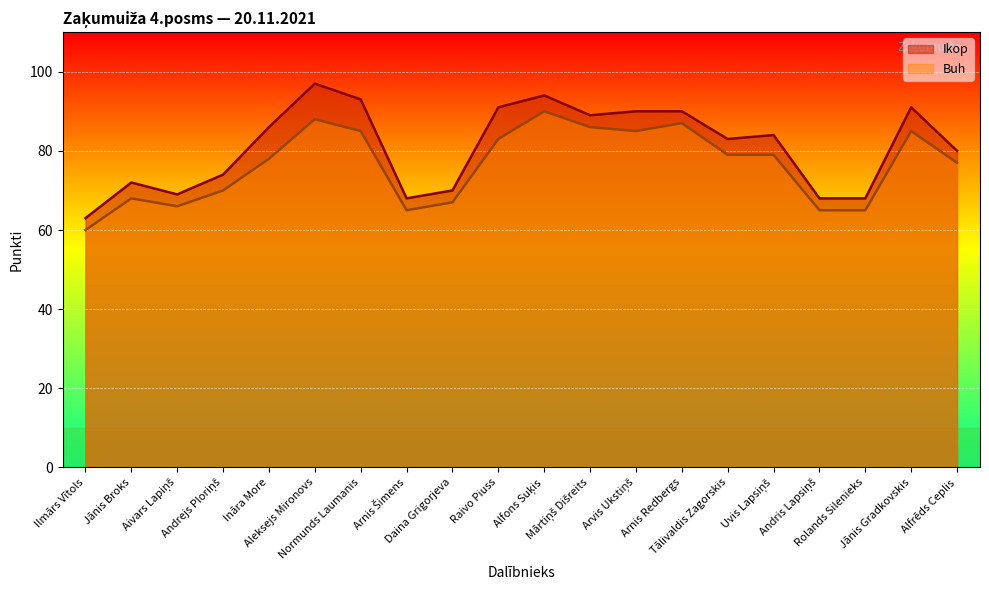

How many data points in Buh are above 79?

8